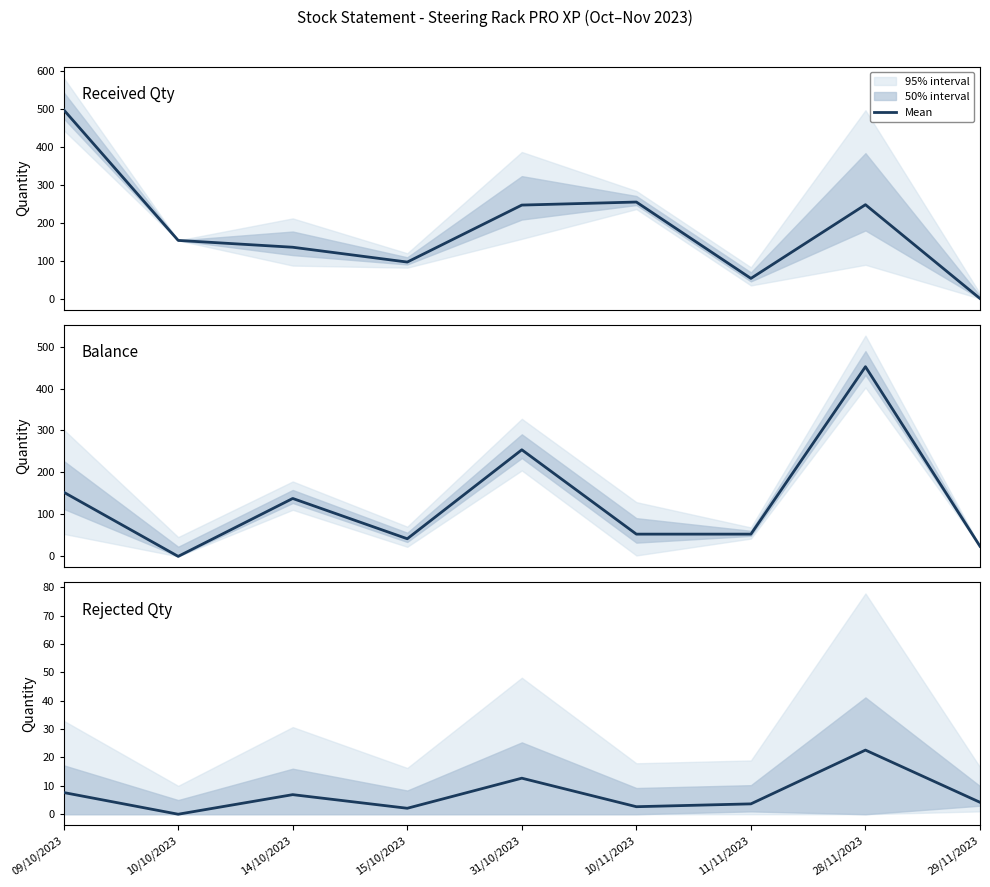

What is the average value of the Received Qty series?

186.8